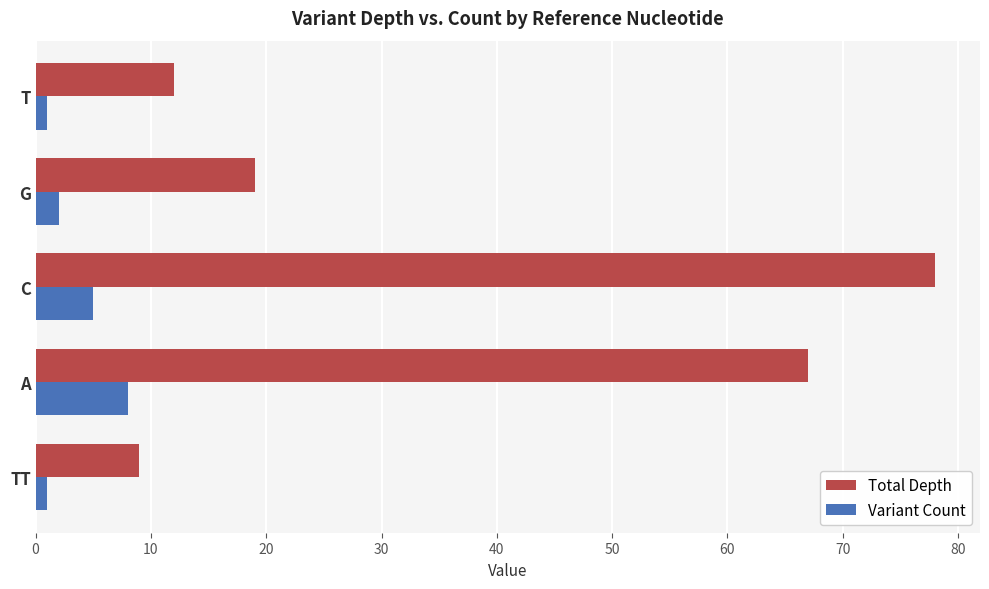

The Variant Count series shows 8 at A. True or false?

True